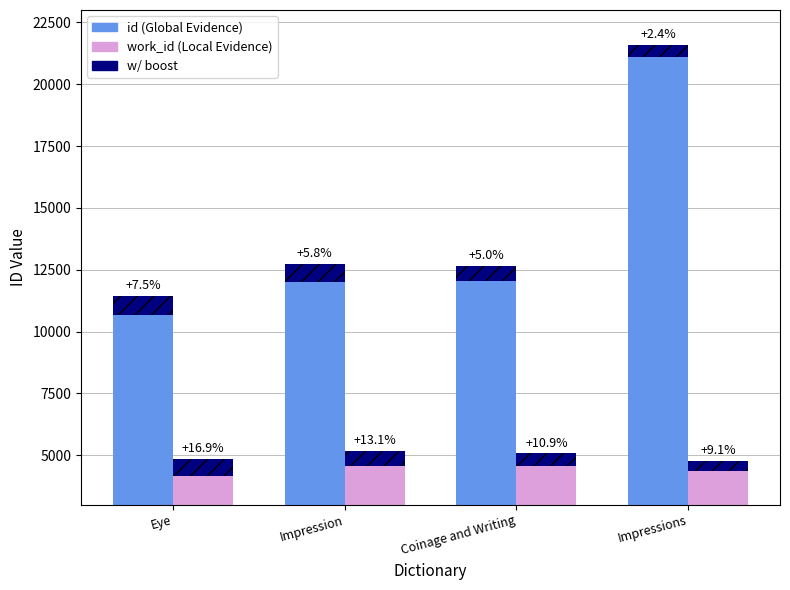

At which label does id reach its peak?

Impressions